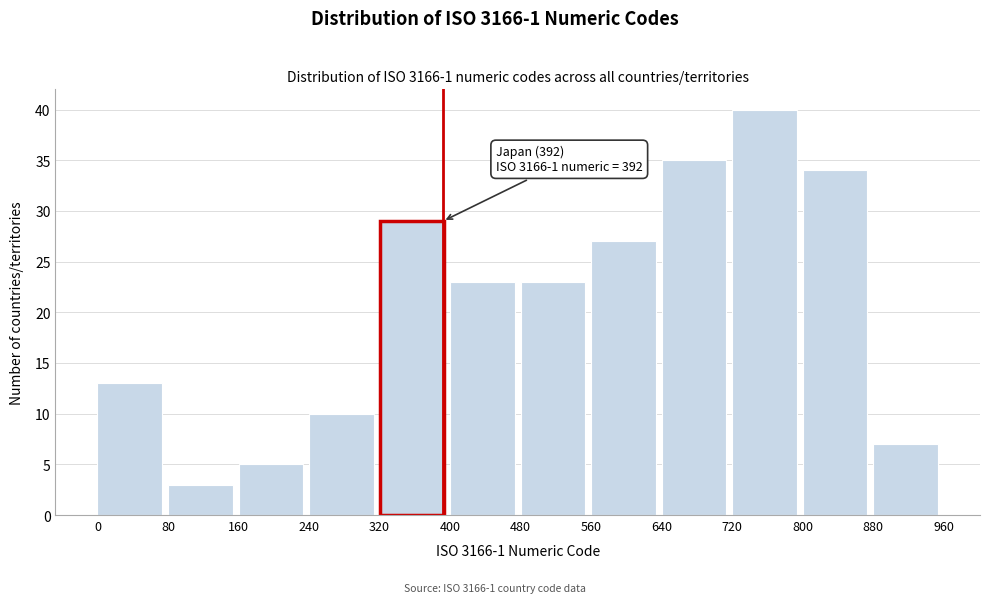

Which range on the x-axis has the tallest bar?

720 to 800